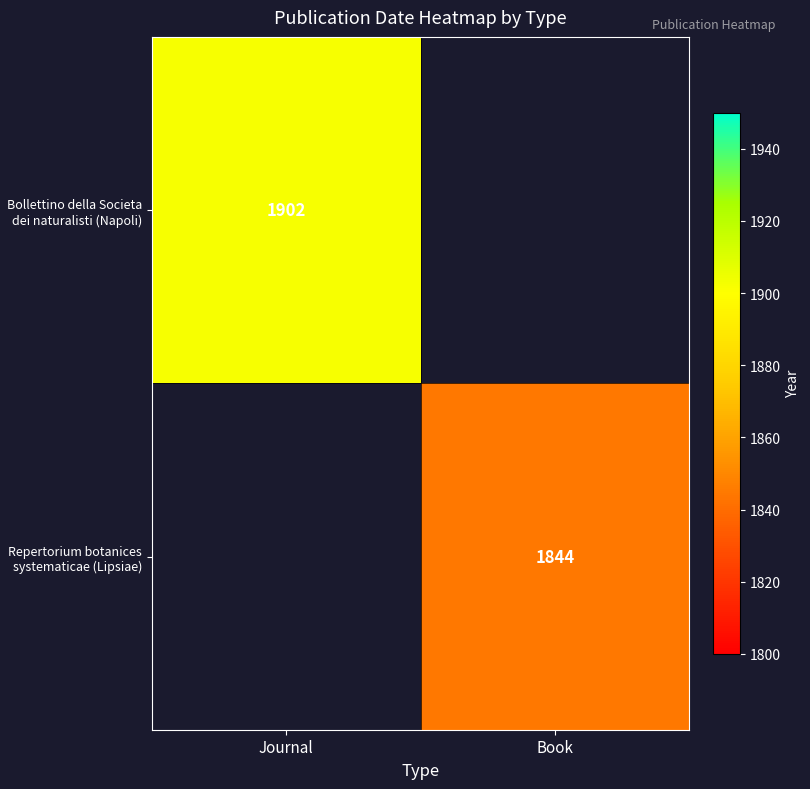

The Bollettino della Societa dei naturalisti (Napoli) series shows 1152 at Journal. True or false?

False